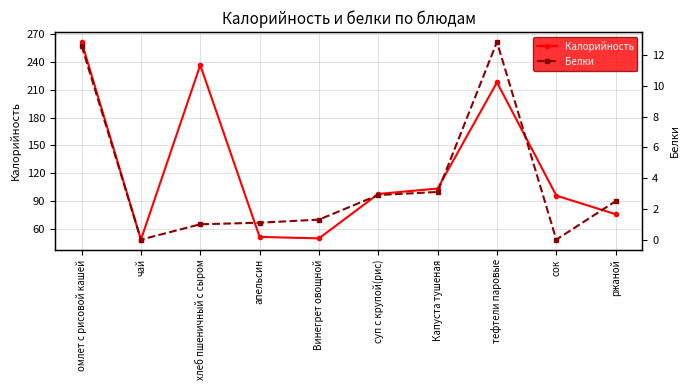

At how many categories does at least one series exceed 259?

1